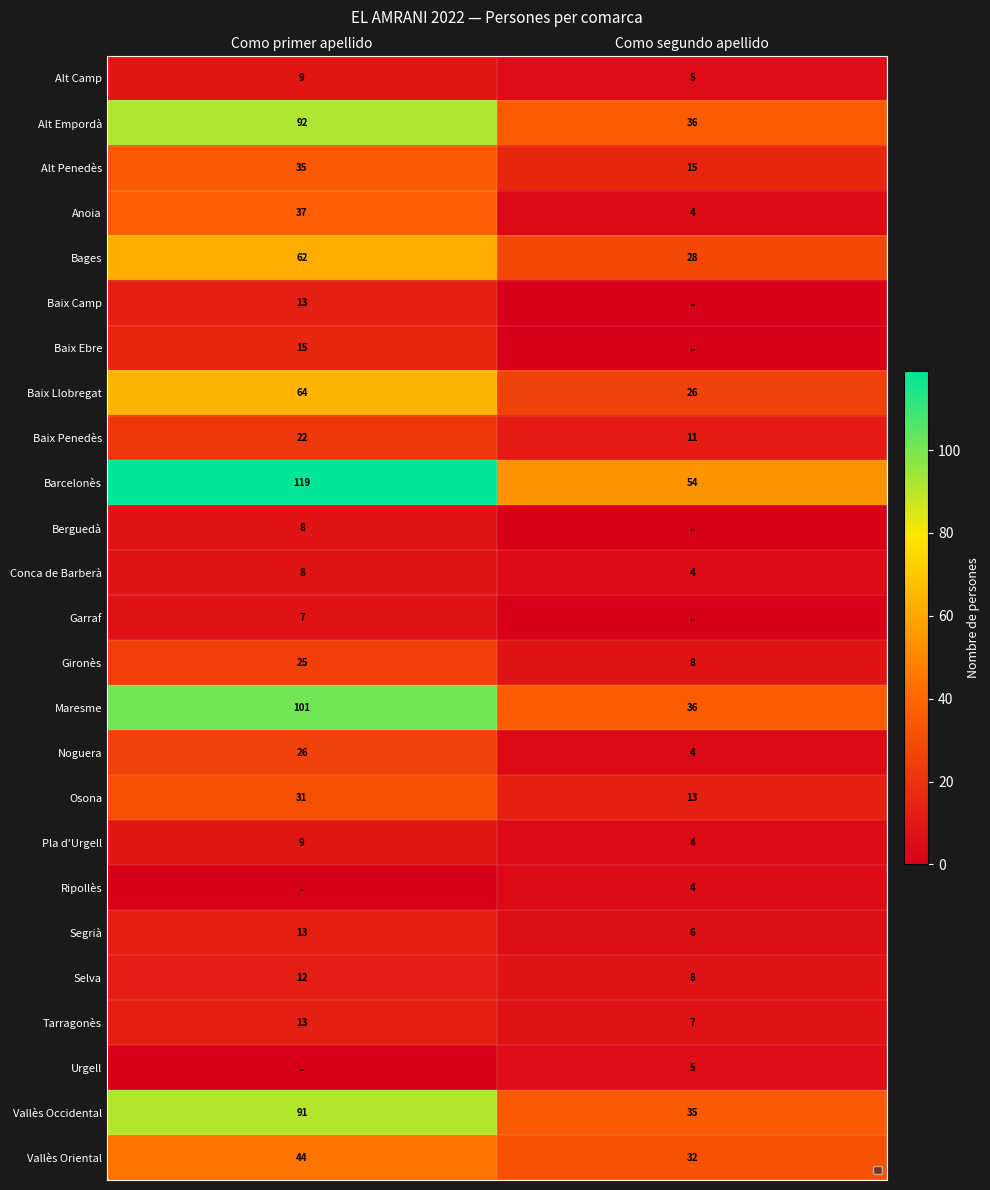

What is the greatest value displayed?

119